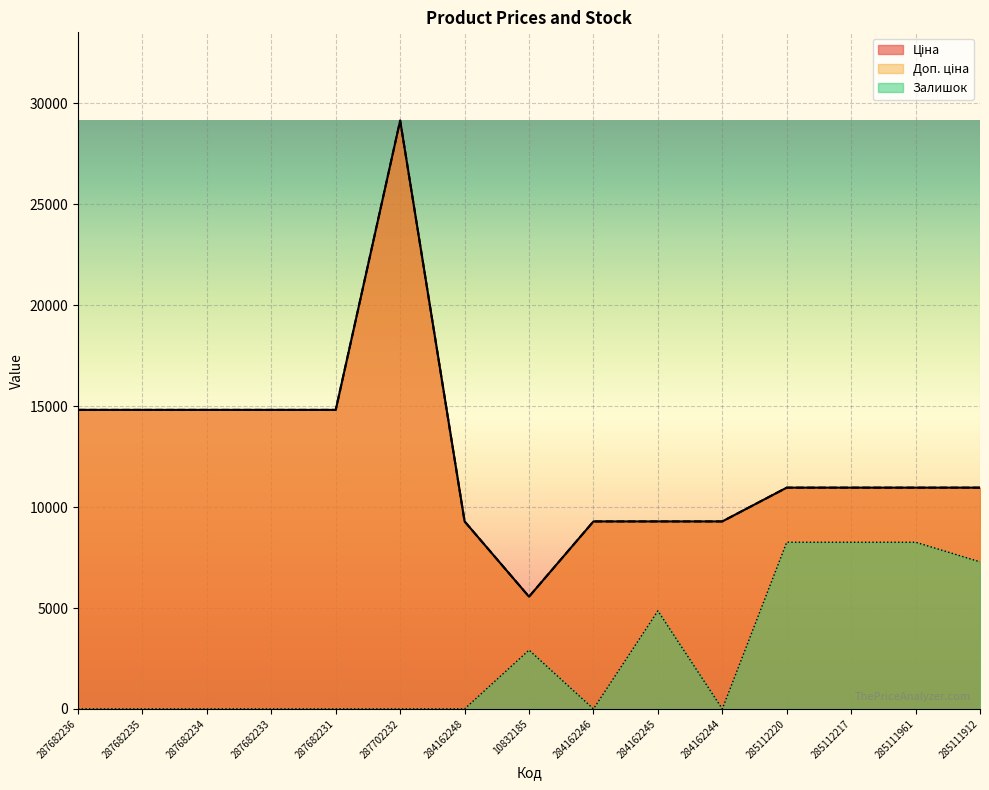

What position from the right is 284162246?

7